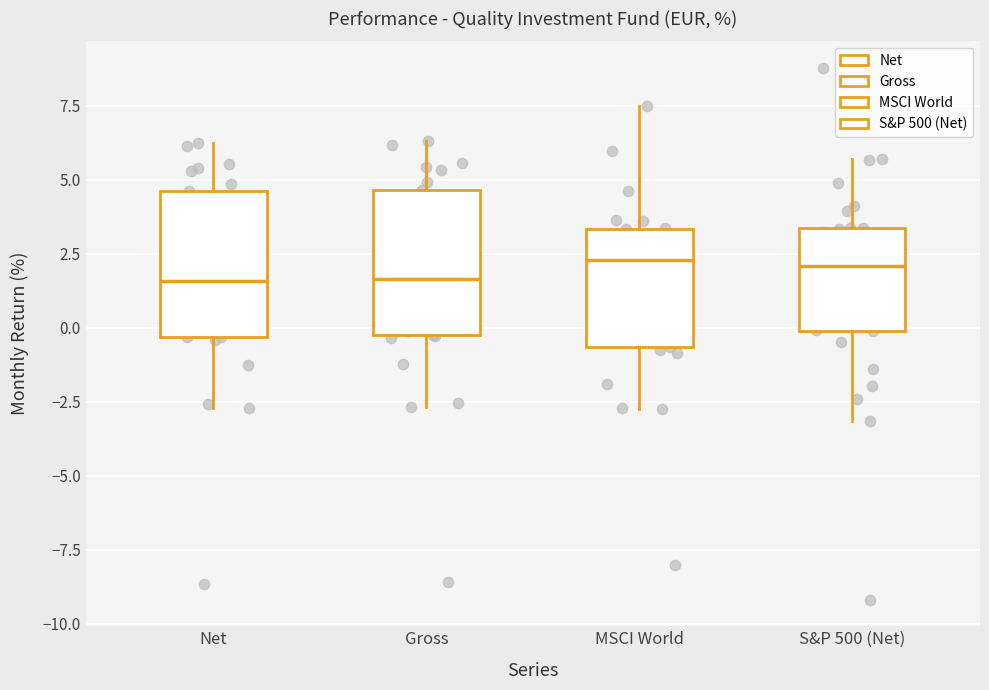

Reading left to right, read every box against the y-axis: the position of its median line, the range the box covers, and the ends of its whiskers. The values are not printed on the chart, so give them approximately, as read against the axis.

Net: median 1.5, box -0.5 to 4.5, whiskers -2.5 to 6.5
Gross: median 1.5, box 0.0 to 4.5, whiskers -2.5 to 6.5
MSCI World: median 2.5, box -0.5 to 3.5, whiskers -2.5 to 7.5
S&P 500 (Net): median 2.0, box 0.0 to 3.5, whiskers -3.0 to 5.5